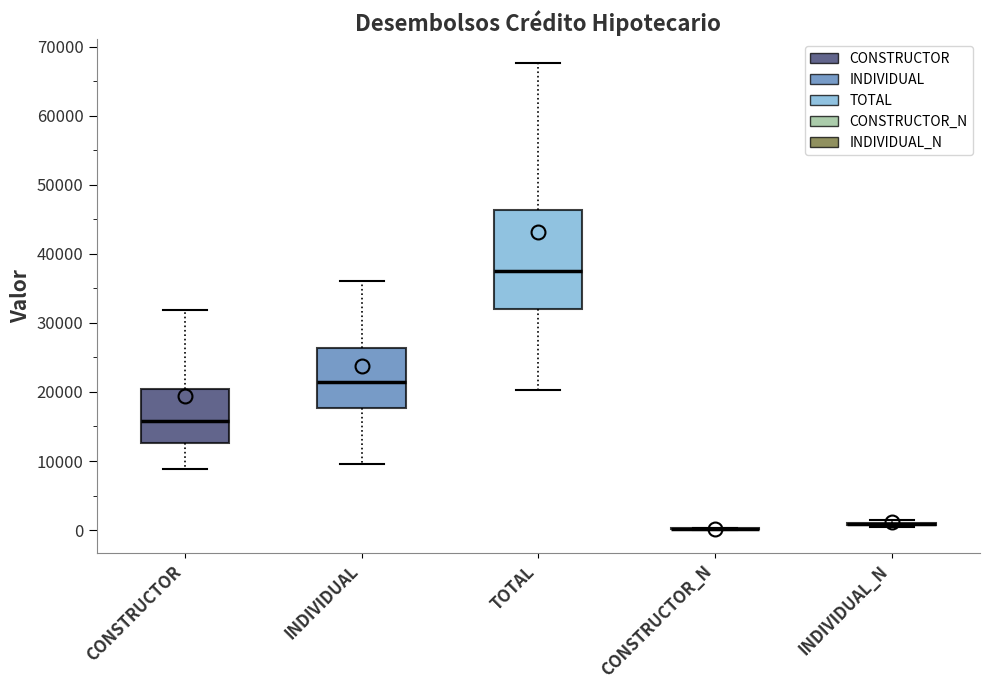

Reading left to right, read every box against the y-axis: the position of its median line, the range the box covers, and the ends of its whiskers. The values are not printed on the chart, so give them approximately, as read against the axis.

CONSTRUCTOR: median 16000, box 13000 to 20000, whiskers 9000 to 32000
INDIVIDUAL: median 21000, box 18000 to 26000, whiskers 10000 to 36000
TOTAL: median 38000, box 32000 to 46000, whiskers 20000 to 68000
CONSTRUCTOR_N: box collapsed to a line at 0, whiskers 0 to 0
INDIVIDUAL_N: box collapsed to a line at 1000, whiskers 0 to 1000